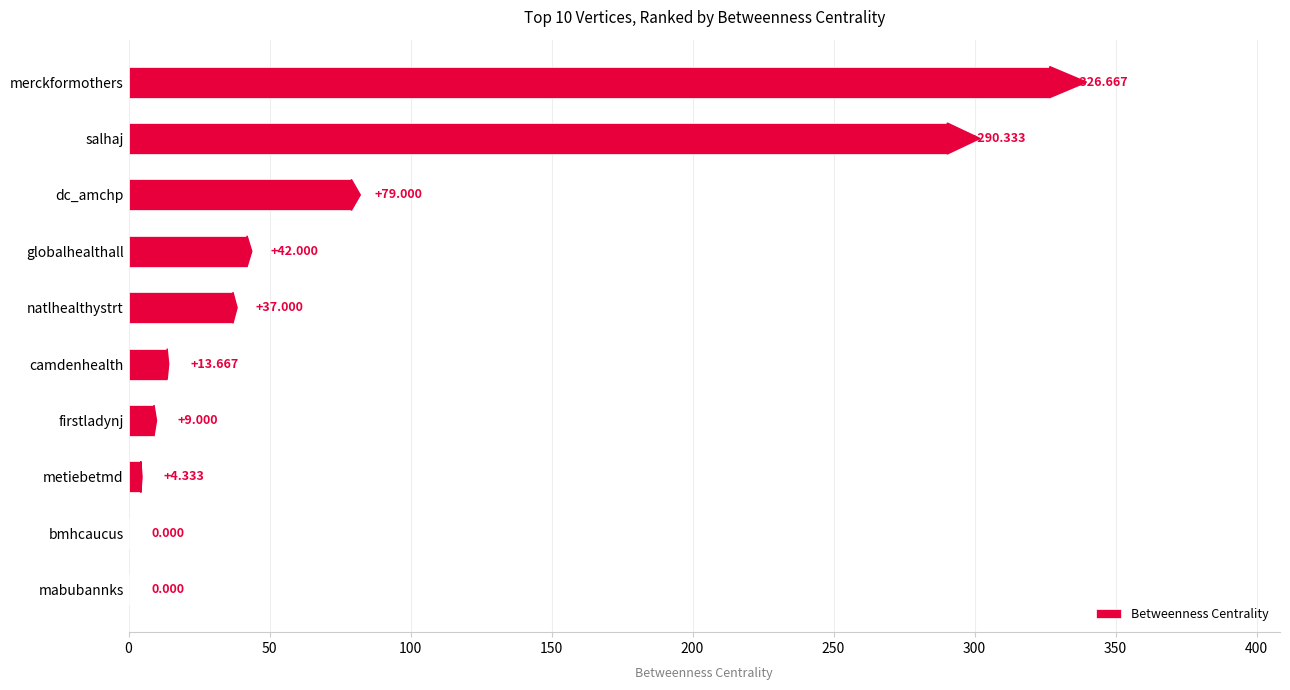

Between natlhealthystrt and salhaj, which is larger?

salhaj